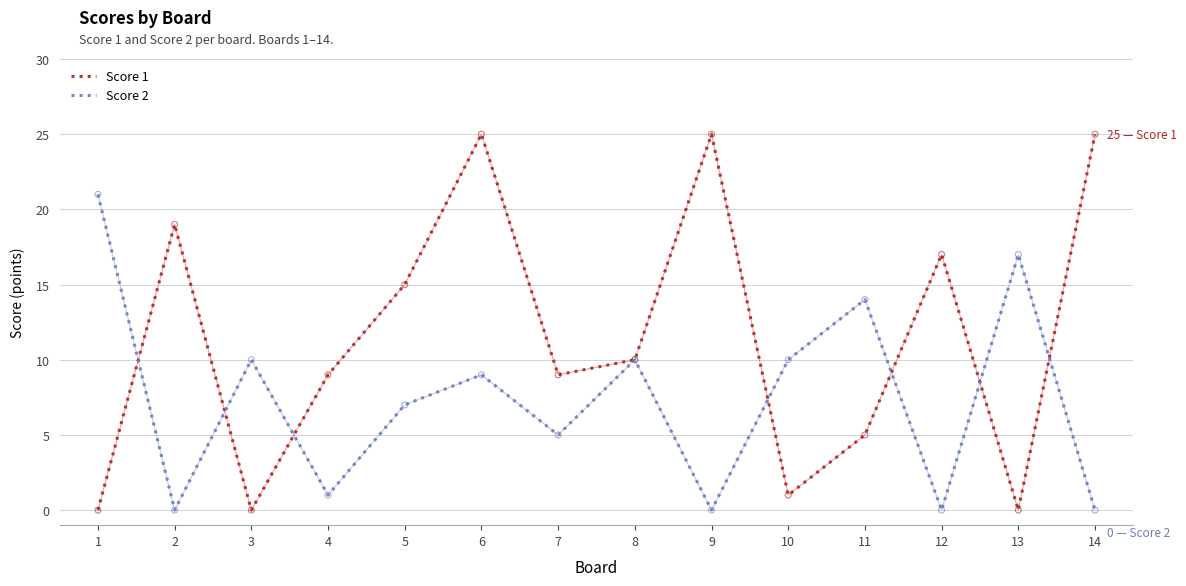

Is the value of Score 1 at 12 greater than the value of Score 2 at 2?

Yes